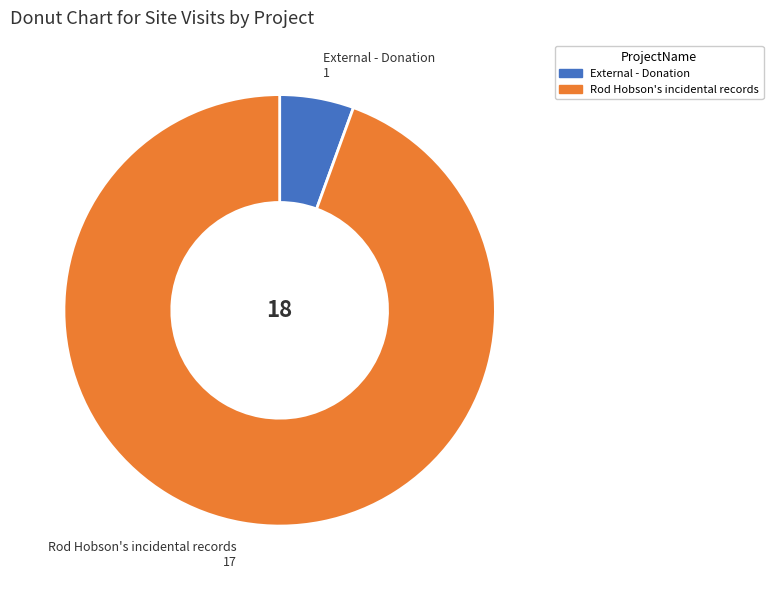

How many slices are in this pie chart?

2